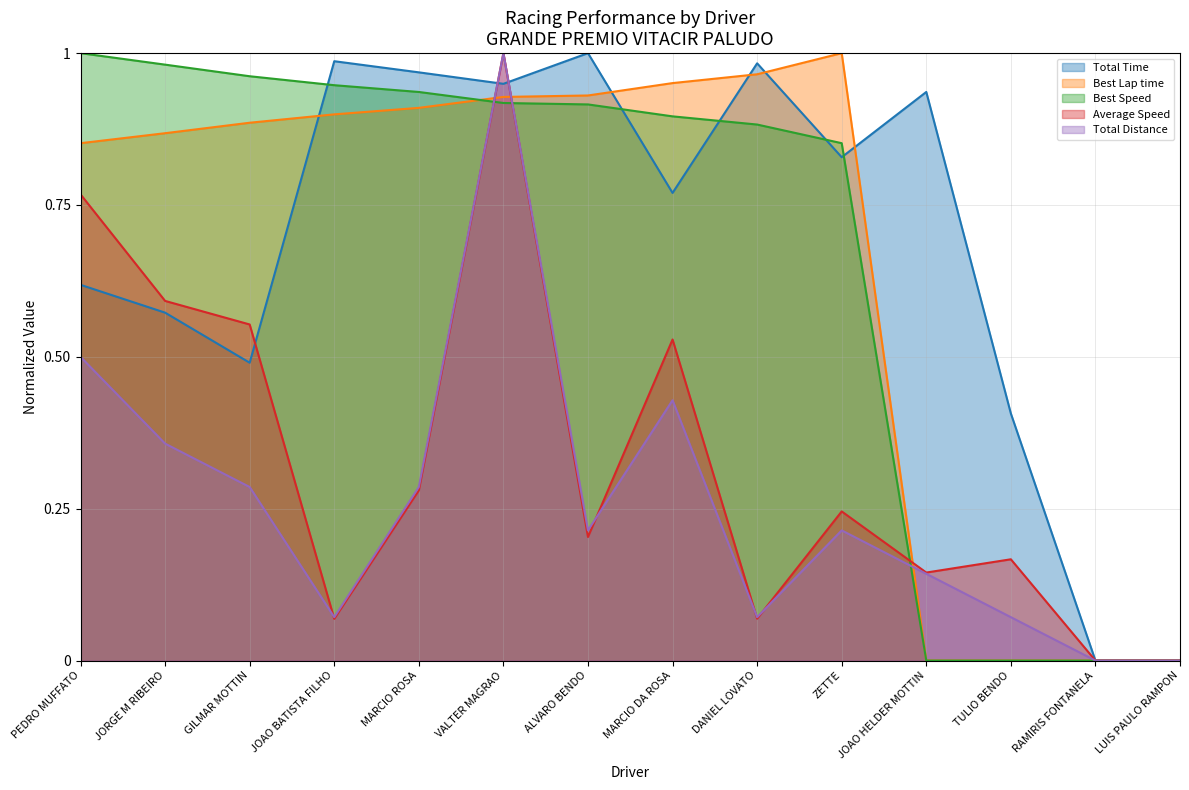

Rank the series at DANIEL LOVATO from highest to lowest value.

Total Time, Best Lap time, Best Speed, Total Distance, Average Speed